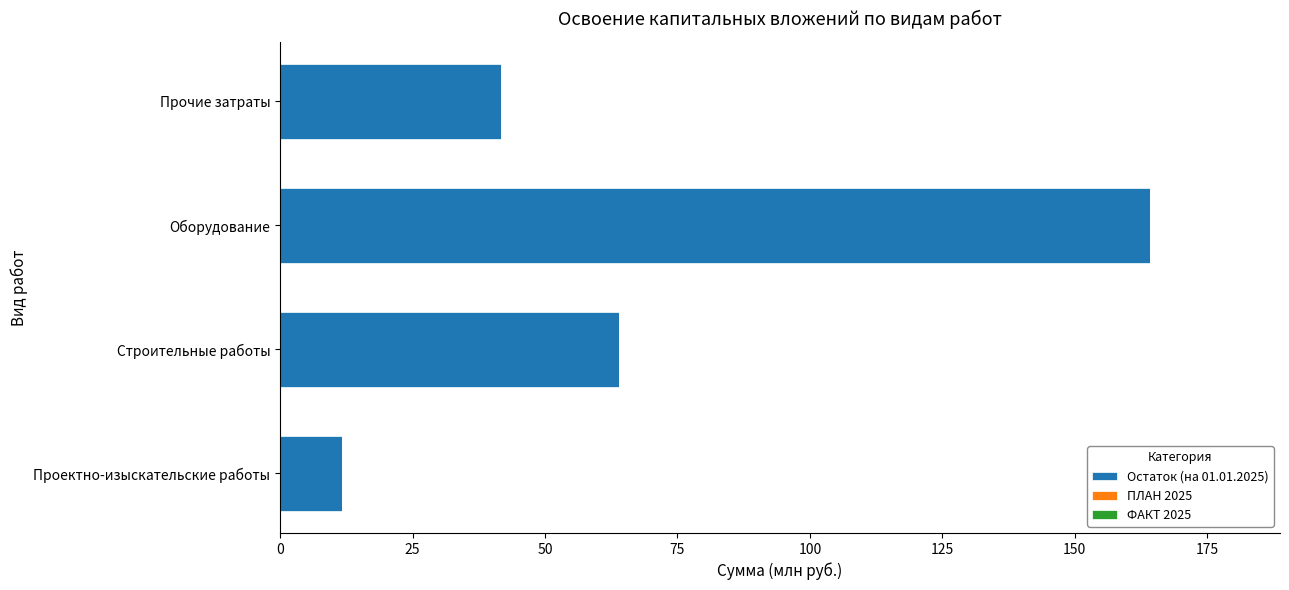

Rank the categories by value from highest to lowest.

Оборудование, Строительные работы, Прочие затраты, Проектно-изыскательские работы